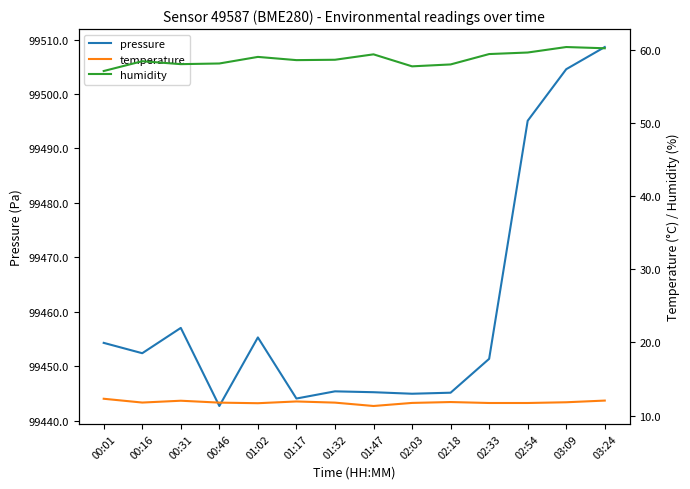

The value of humidity at 03:24 is 83.3. True or false?

False